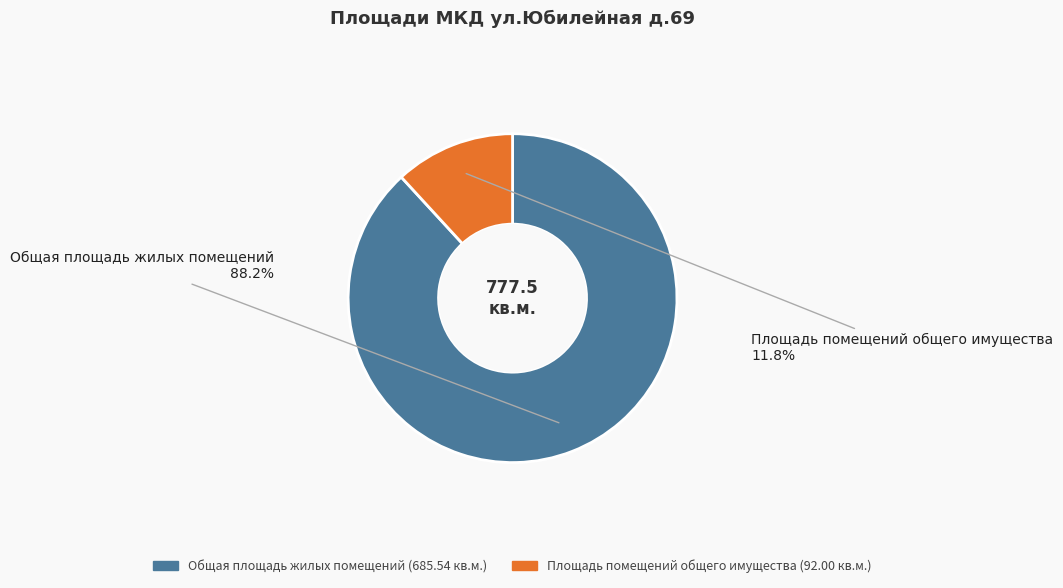

What is the smallest slice in the pie chart?

Площадь помещений общего имущества